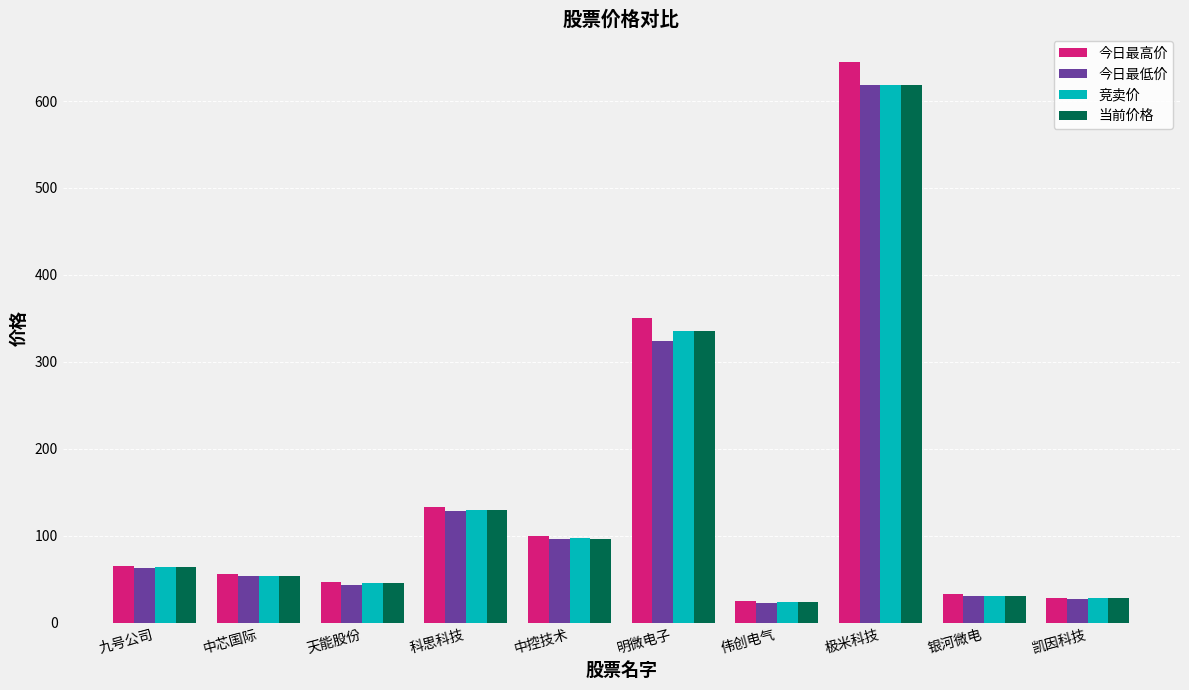

Is it true that 当前价格 equals 313.2 at 极米科技?

False